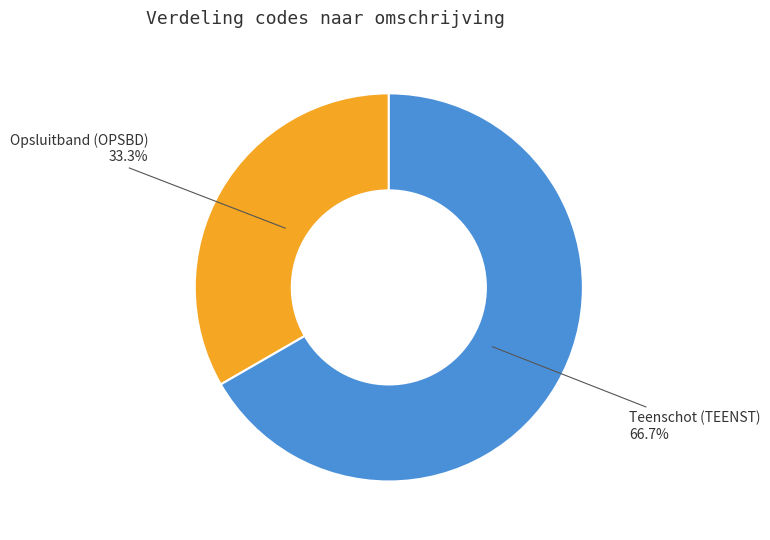

What percentage is the Teenschot (TEENST) slice, to the nearest percent?

67%